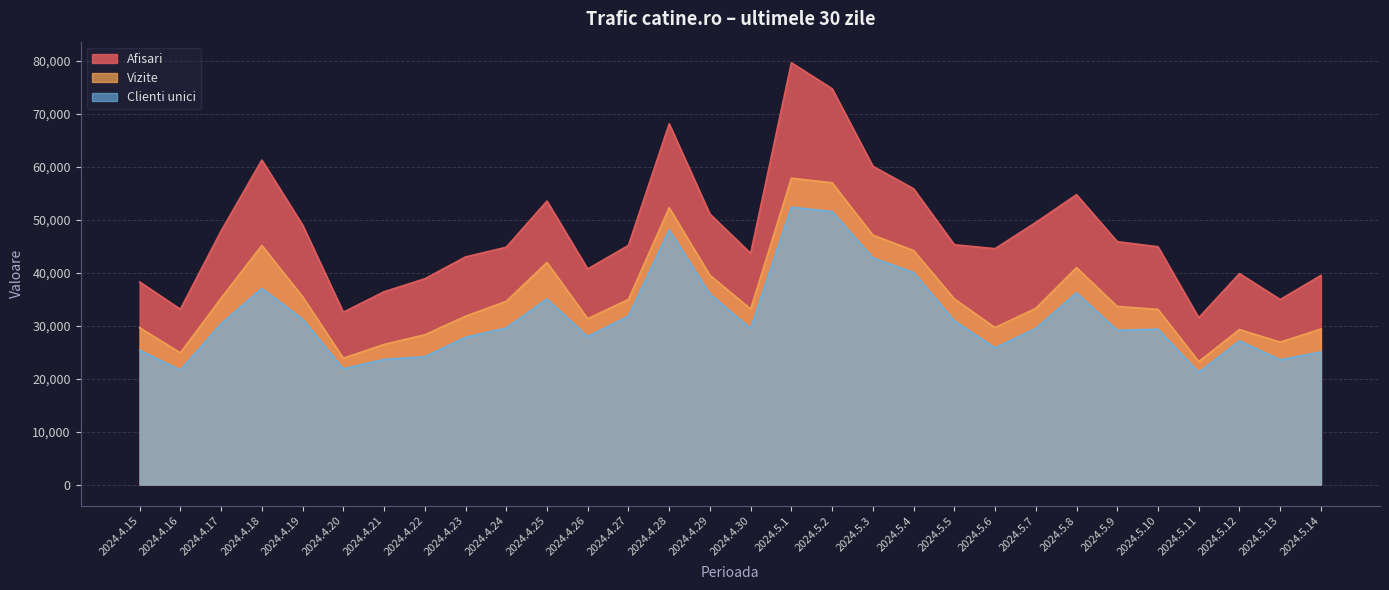

What is the label of the 14th point from the right?

2024.5.1